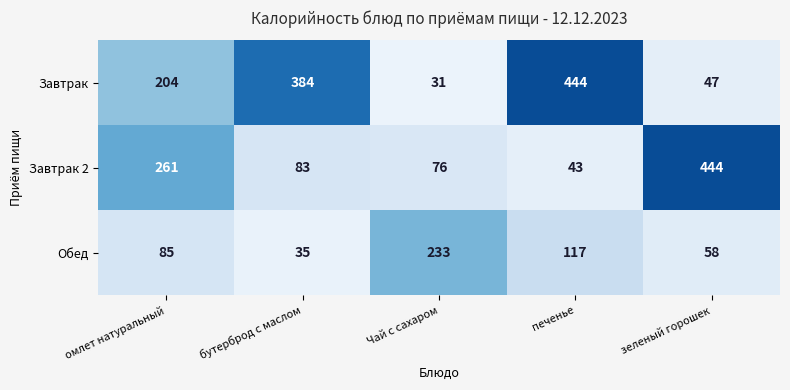

What is the difference between the maximum and minimum values in the Обед series?

198